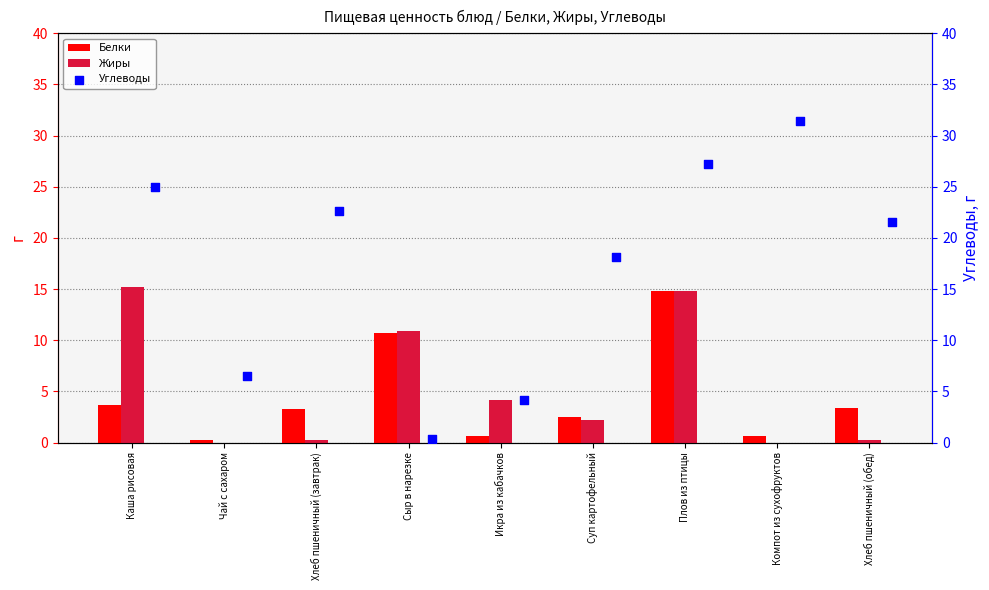

Is the value of Жиры at Чай с сахаром greater than the value of Белки at Хлеб пшеничный (завтрак)?

No